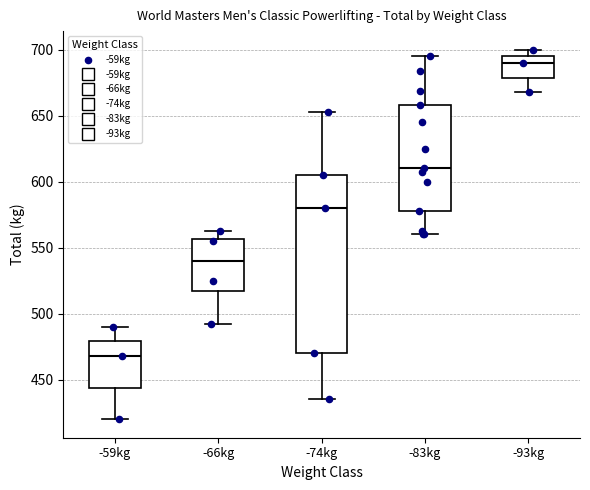

Which box has the lowest median line?

-59kg